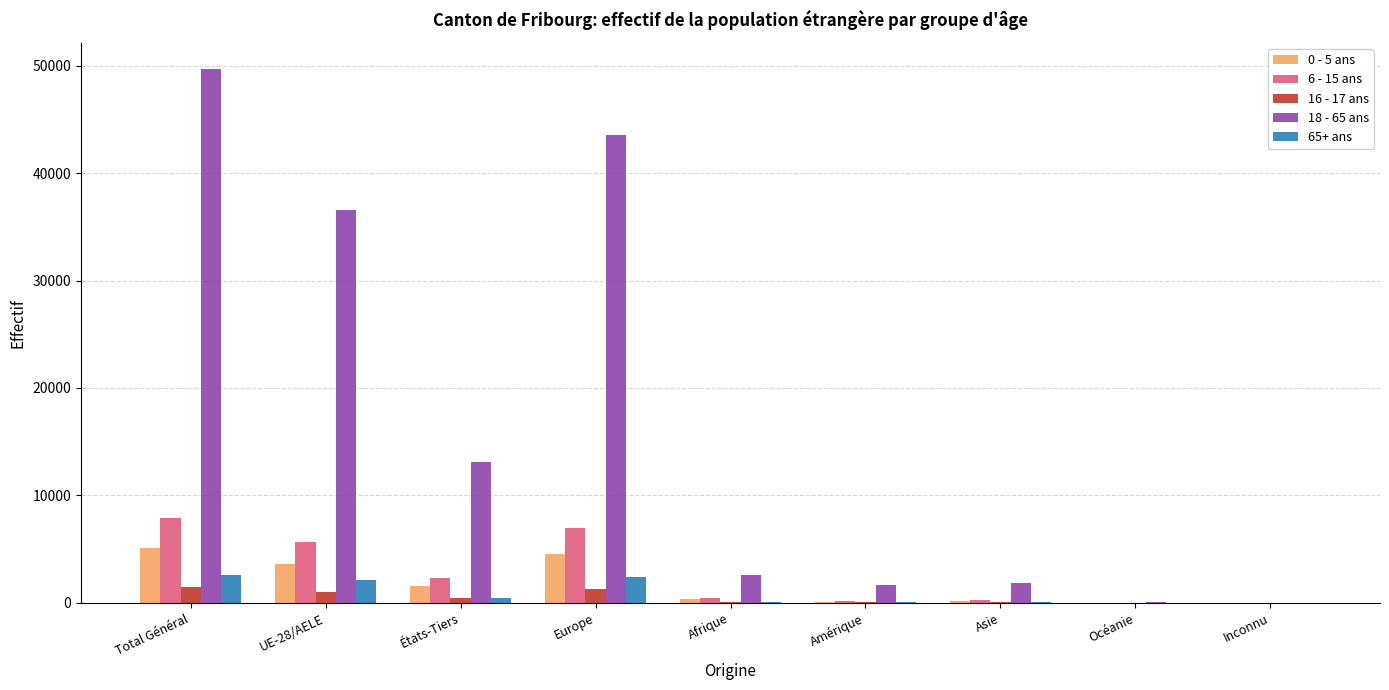

What are all the series names shown in the legend?

0 - 5 ans, 6 - 15 ans, 16 - 17 ans, 18 - 65 ans, 65+ ans